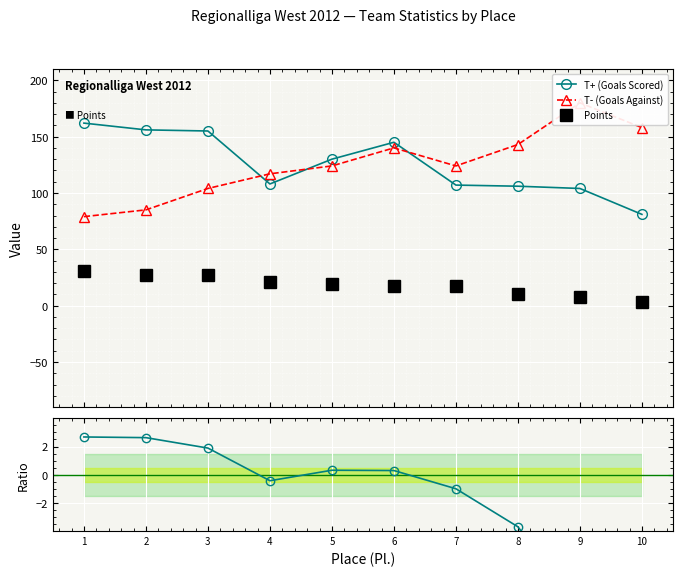

What is the average value of the Points series?

18